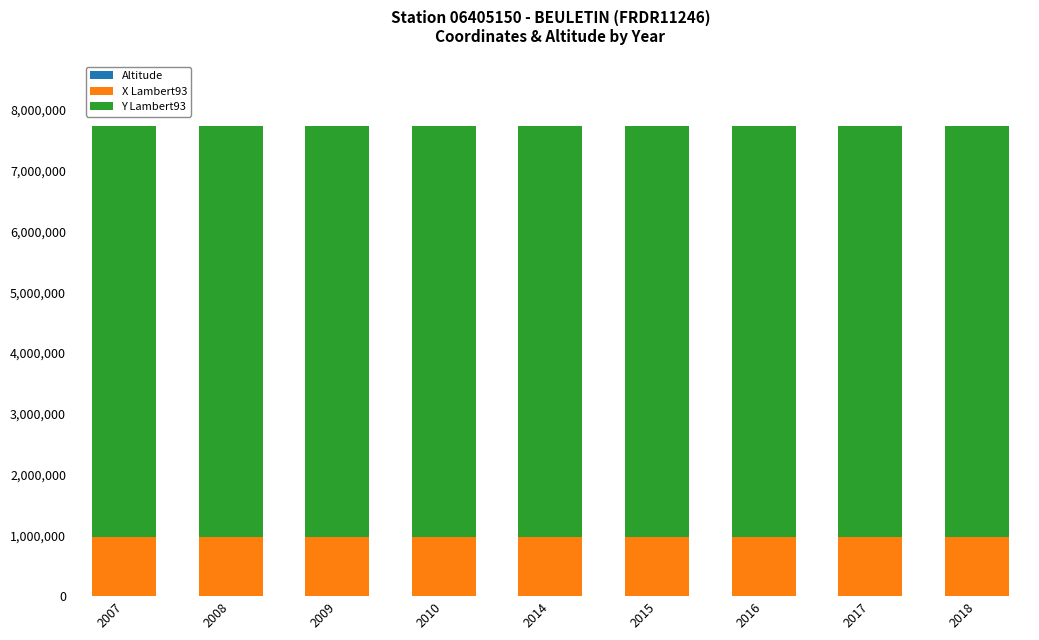

Which series changed the most between 2015 and 2017?

Altitude